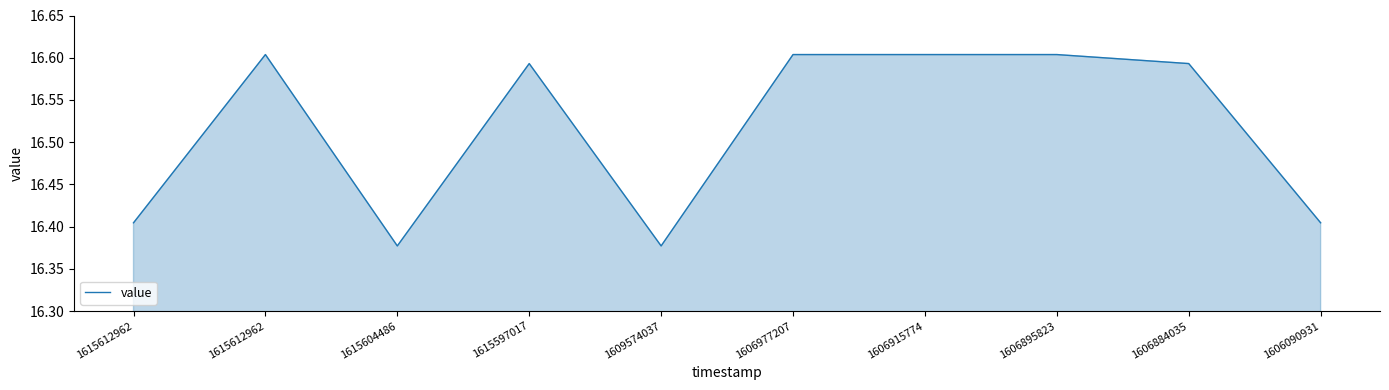

How many values are between 16 and 17?

10